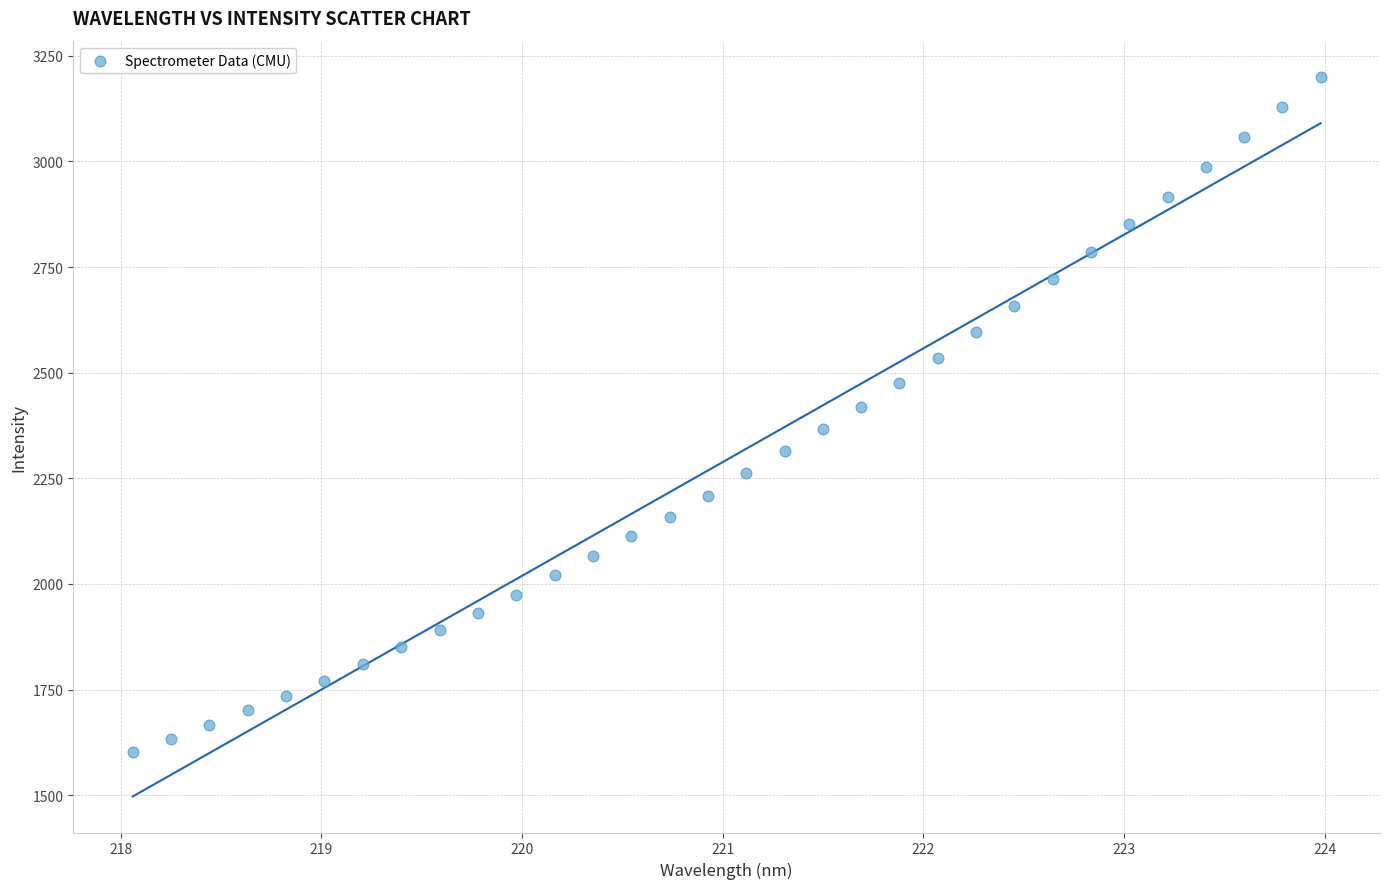

What is the range of X values (max minus min)?

5.9